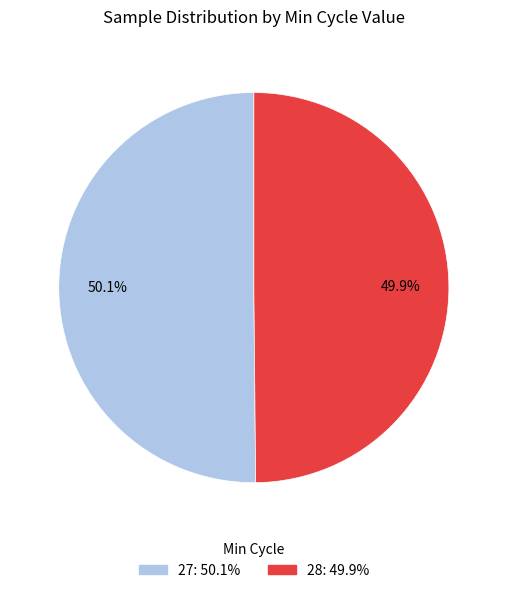

Is there a majority slice in this chart?

Yes